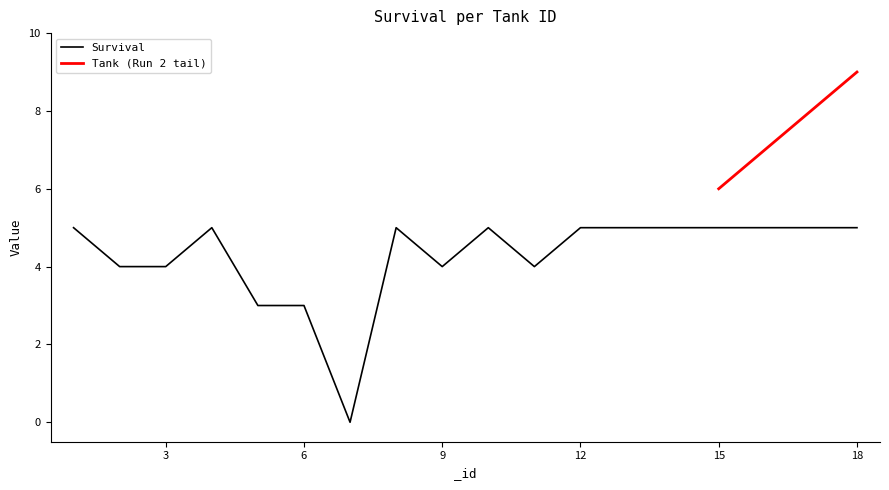

Which label corresponds to the smallest value in the chart?

7